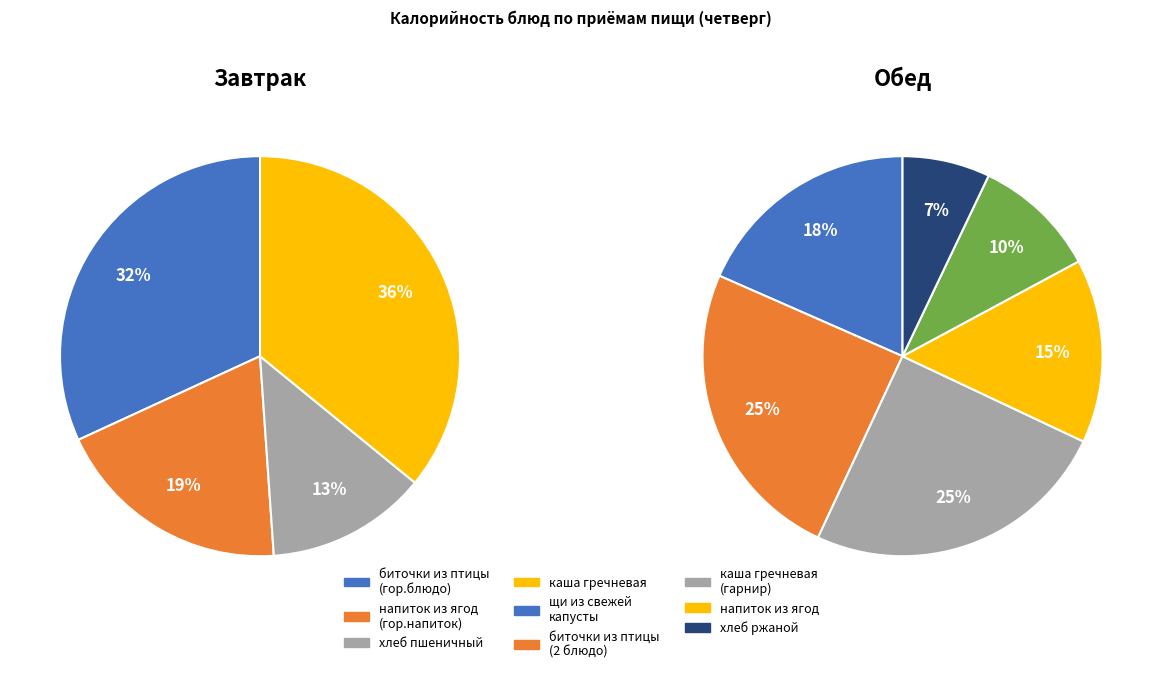

Is there a majority slice in this chart?

No